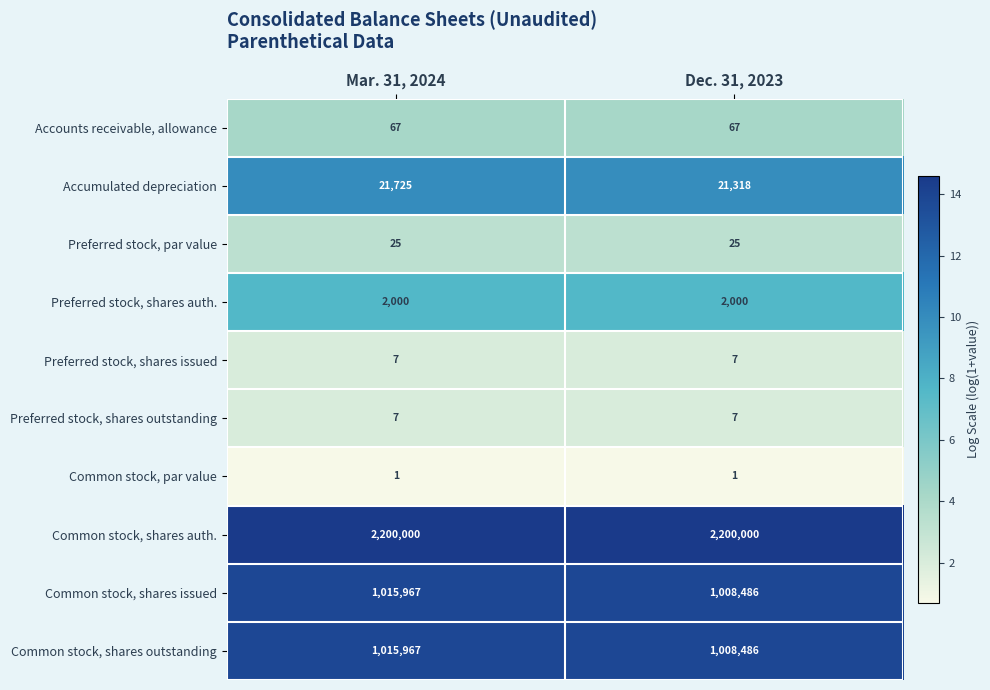

Is it true that Common stock, shares auth. equals 3792083 at Dec. 31, 2023?

False